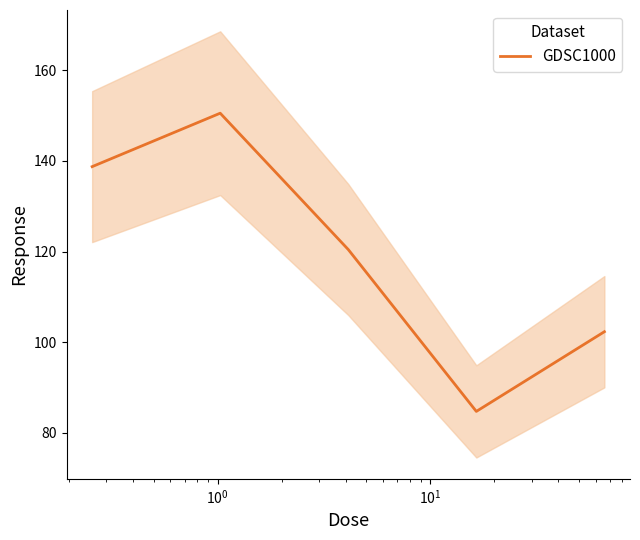

What is the highest value of the GDSC1000 series?

150.5